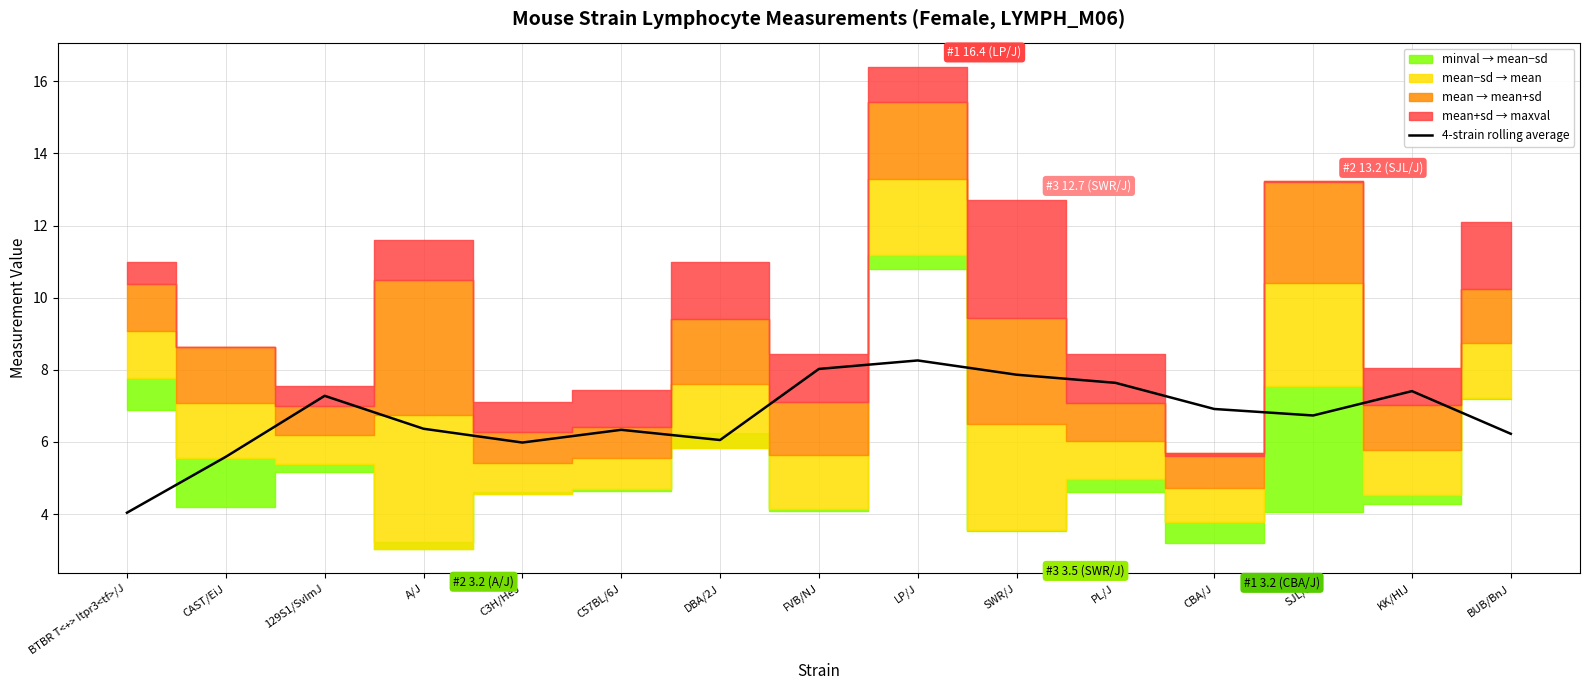

Is this an area chart (filled region under the line)?

No